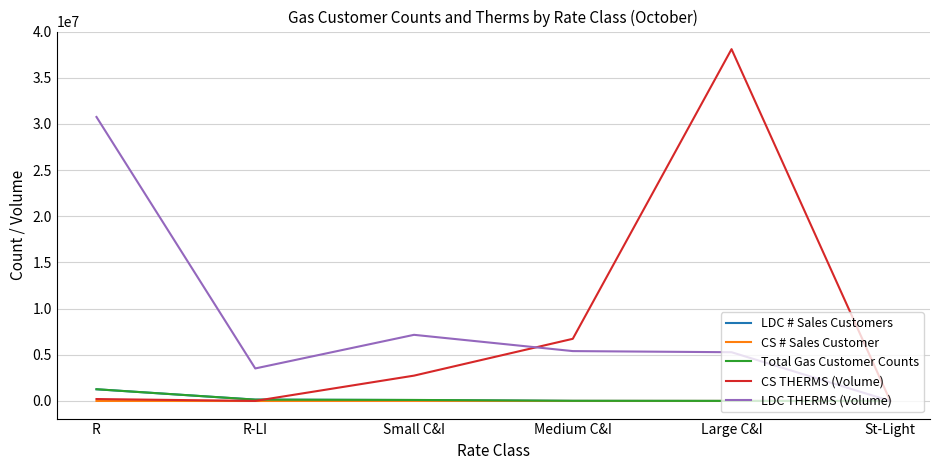

What is the sum of the Total Gas Customer Counts values at Small C&I and Large C&I?

122381.0